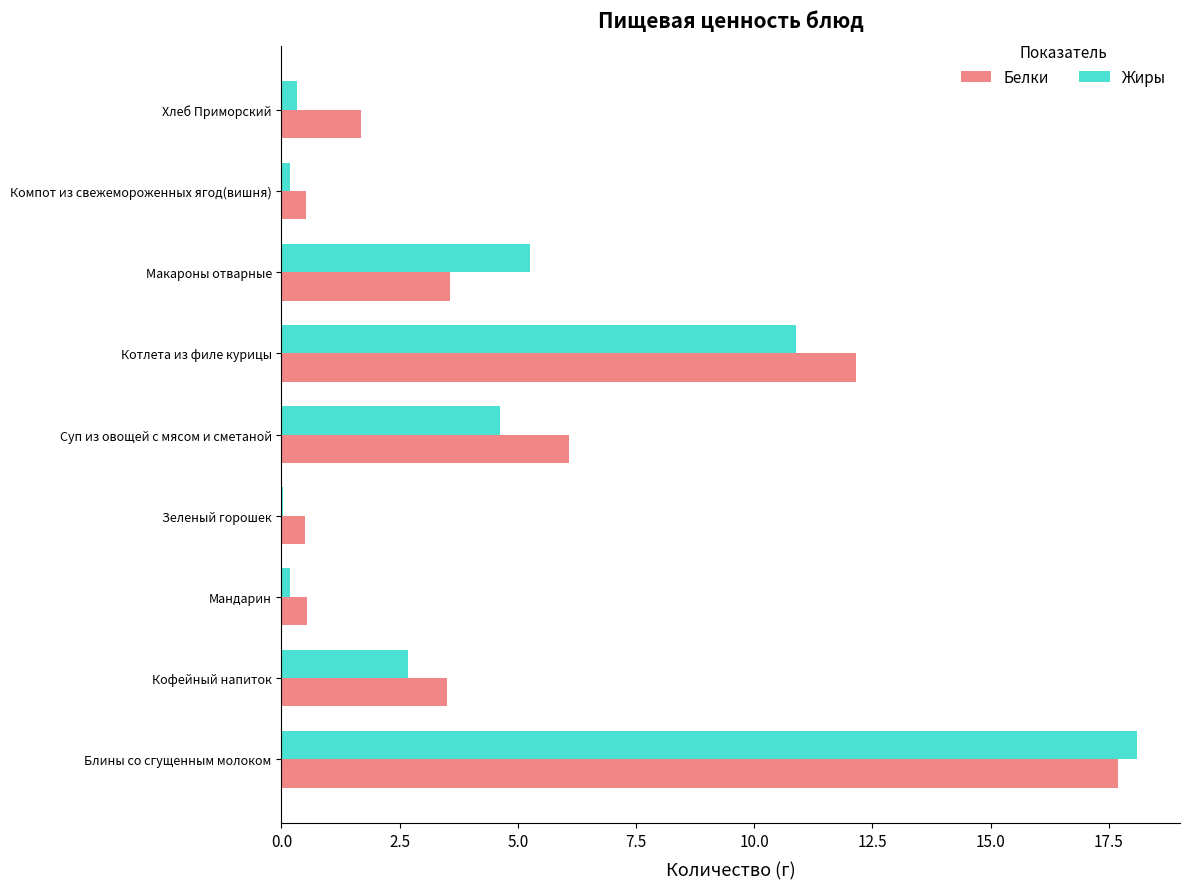

At which category is the sum across all series the highest?

Блины со сгущенным молоком